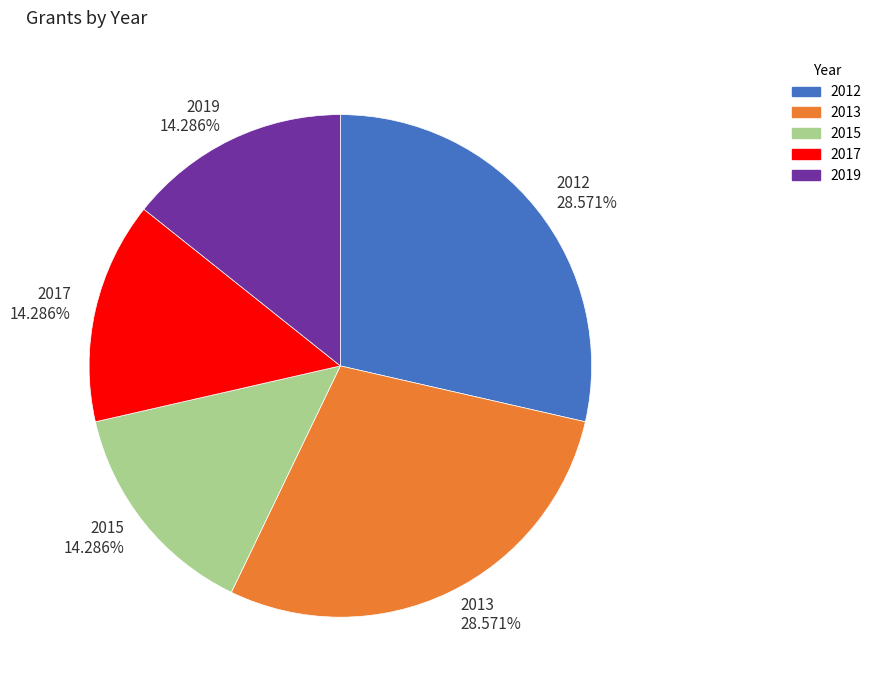

What percentage is the 2013 slice, to the nearest percent?

29%